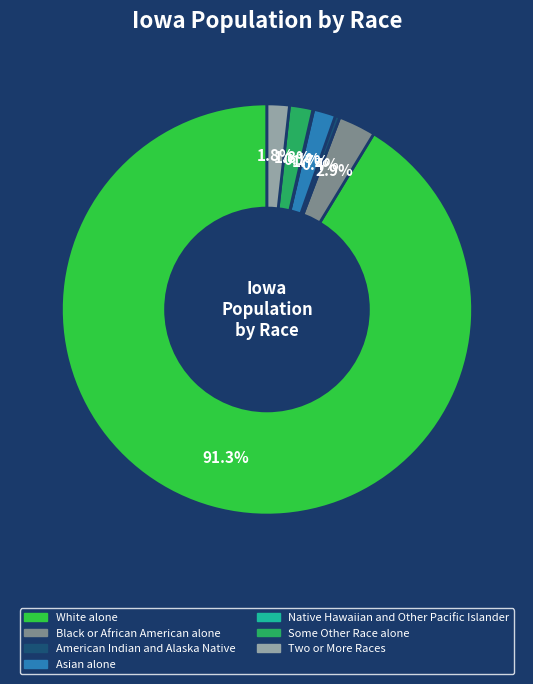

To the nearest percent, what portion does Some Other Race alone represent?

2%